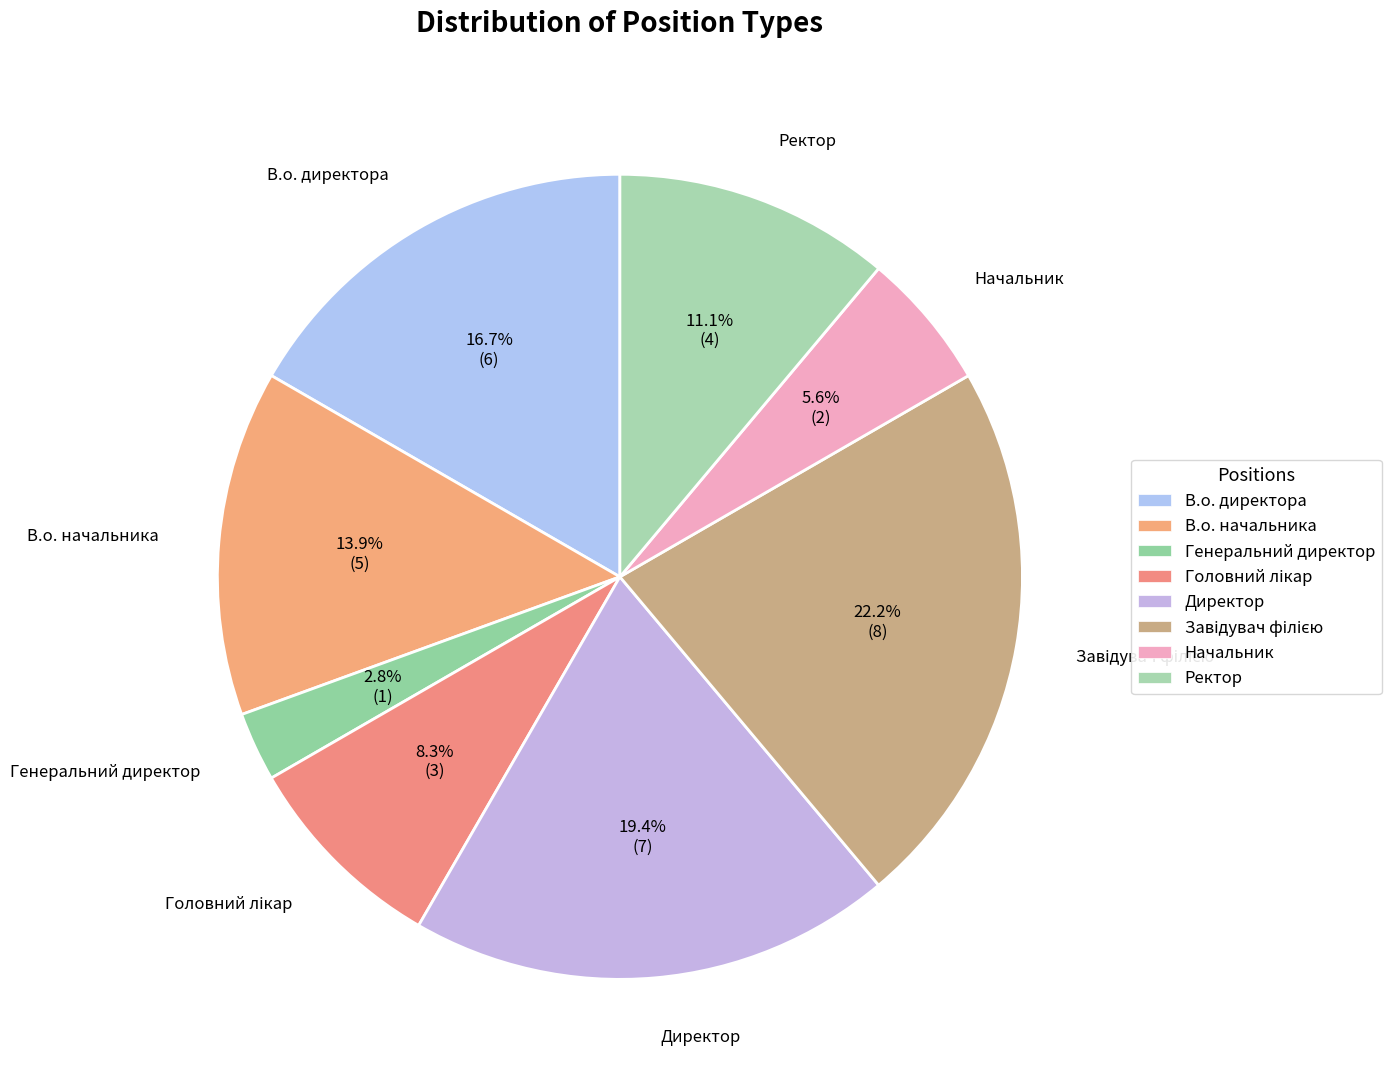

Between Генеральний директор and Начальник, which is larger?

Начальник